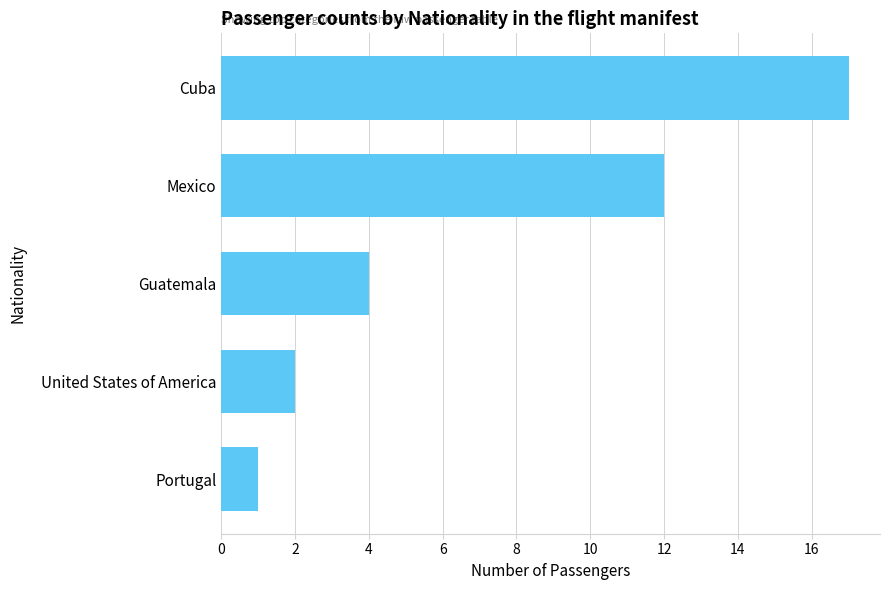

Reading top to bottom, extract all data points from this chart.

Cuba=17	Mexico=12	Guatemala=4	United States of America=2	Portugal=1